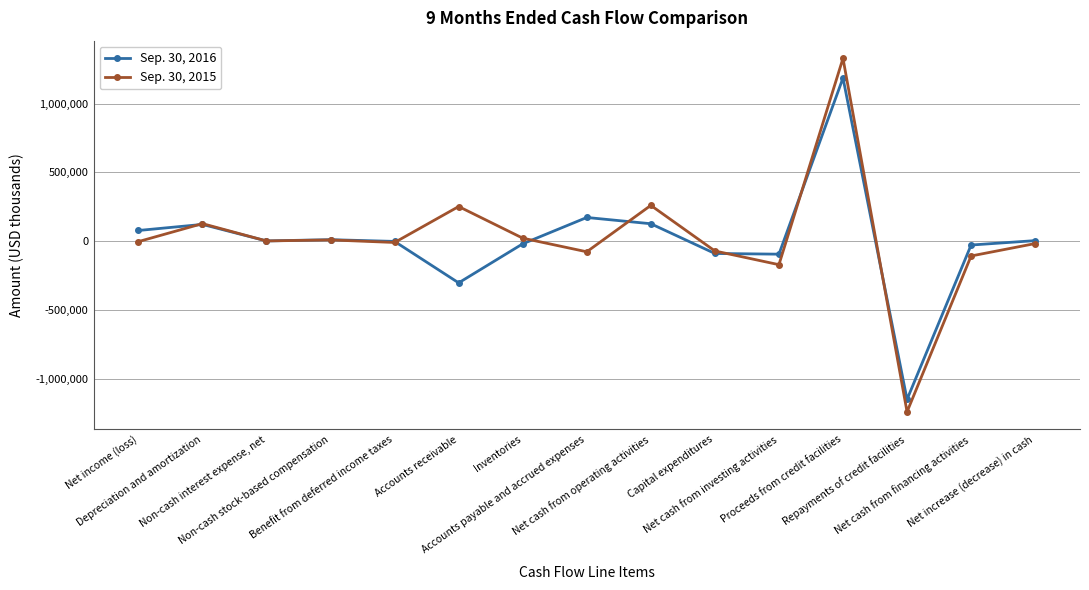

What is the minimum value shown in the chart?

-1240122